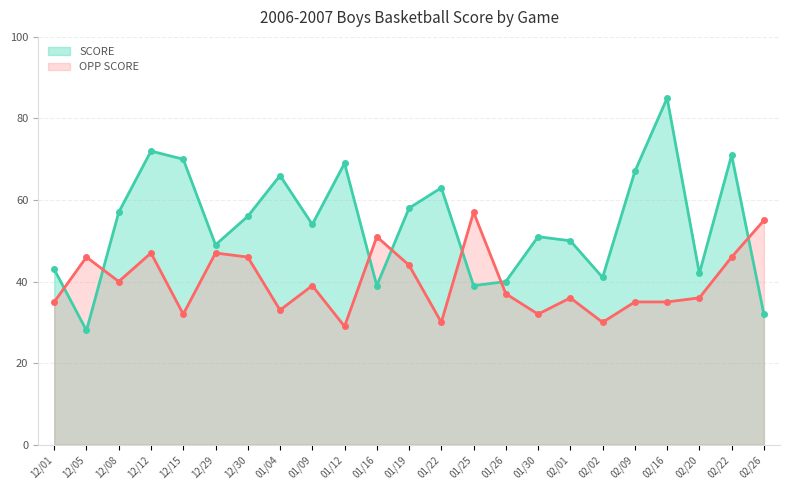

Is the value of OPP SCORE at 12/05 greater than the value of SCORE at 12/05?

Yes